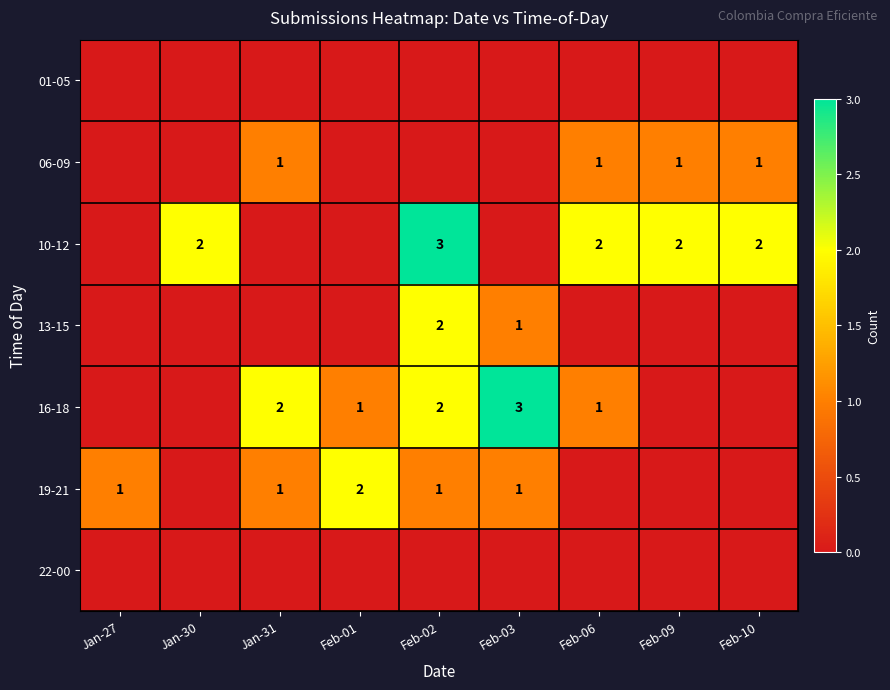

The value of 16-18 at Jan-31 is 2. True or false?

True